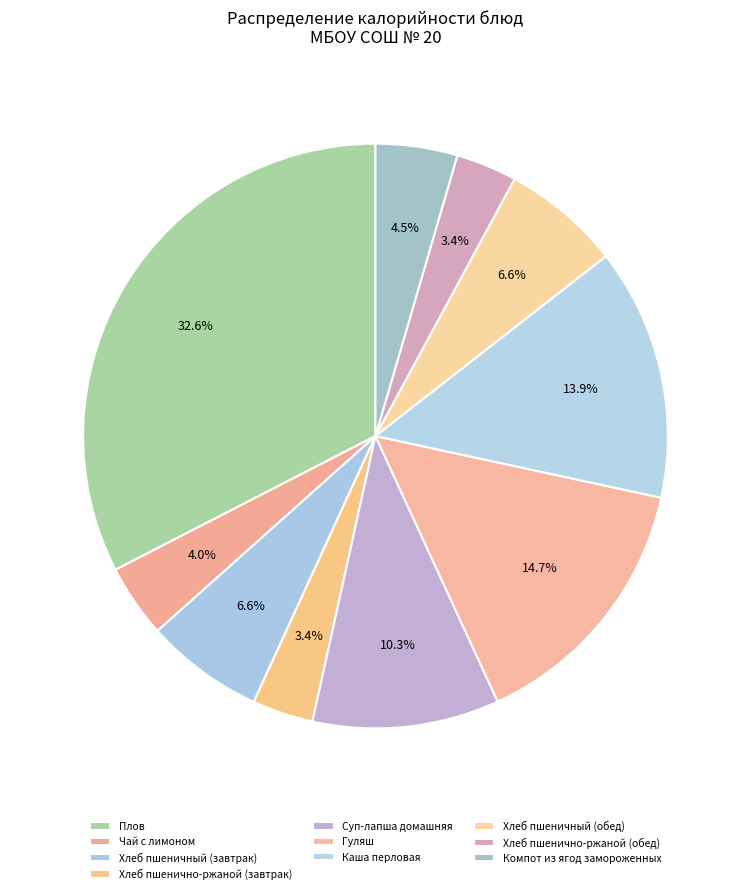

Does Хлеб пшеничный (обед) represent more than half of the total?

No